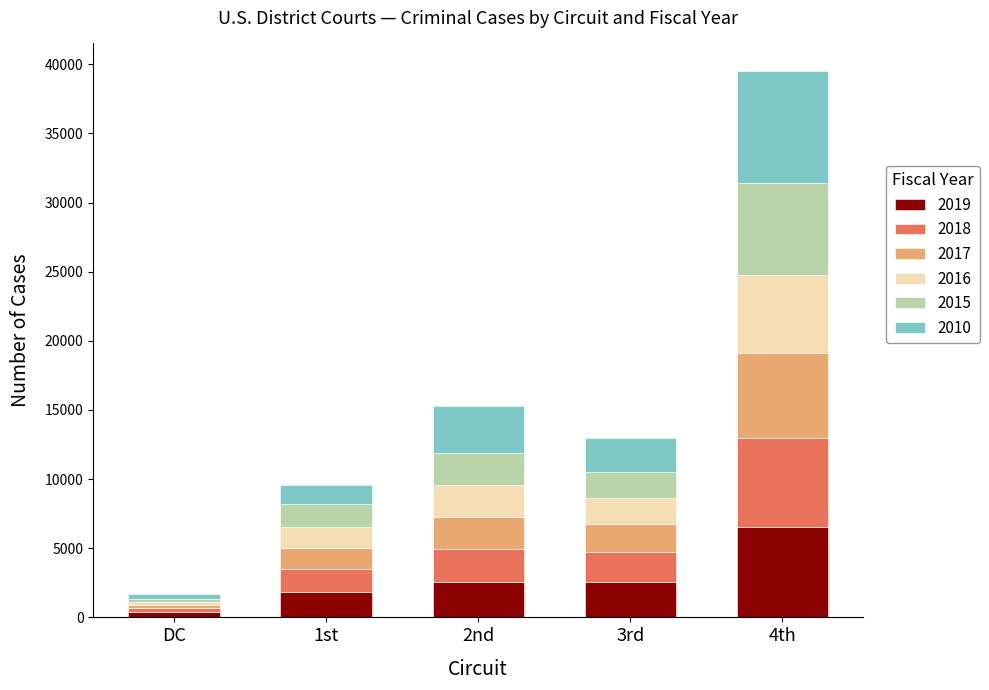

The value of 2019 at 2nd is 674. True or false?

False